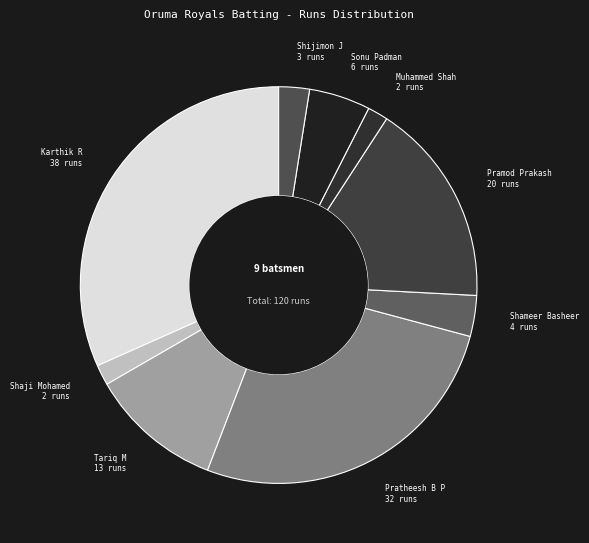

How many slices are in this pie chart?

9